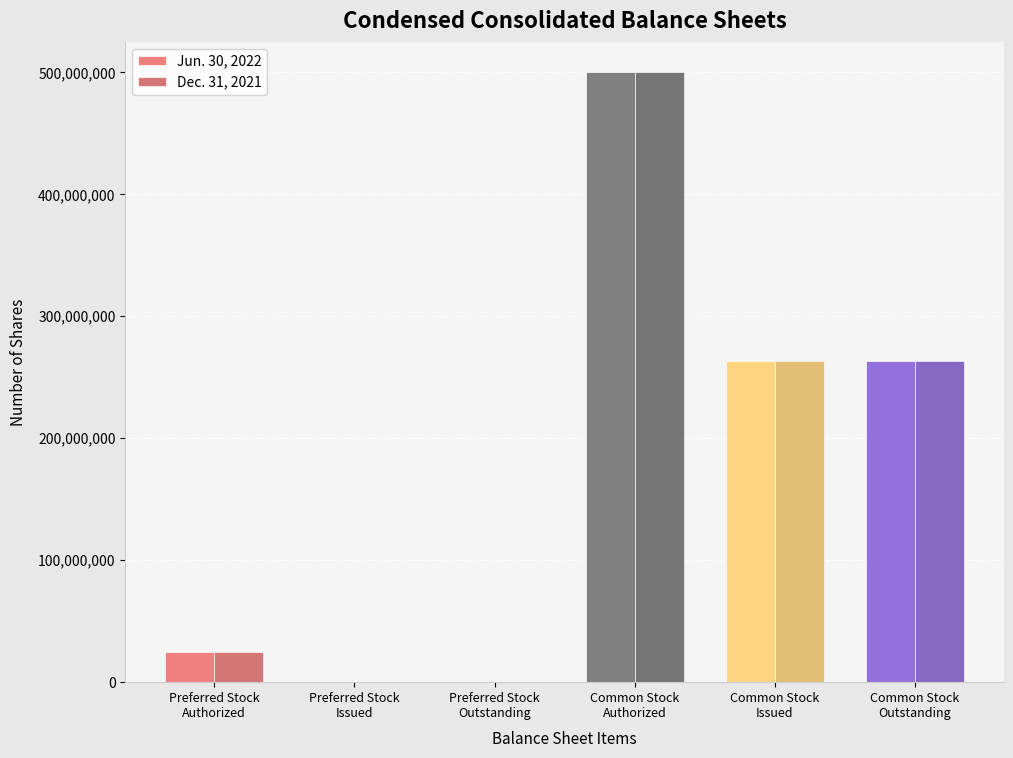

What is the greatest value displayed?

500000000